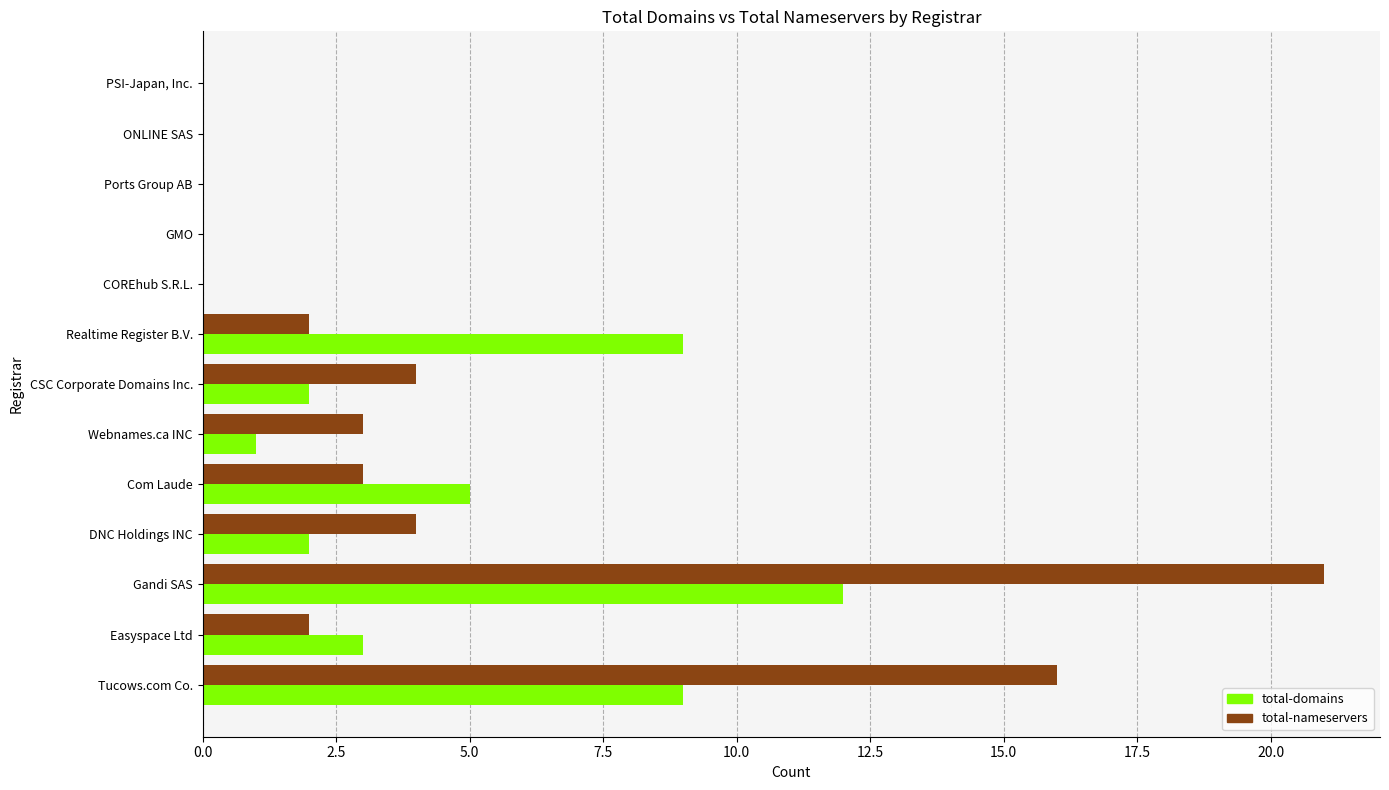

What is the sum of the total-domains values at DNC Holdings INC and Tucows.com Co.?

11